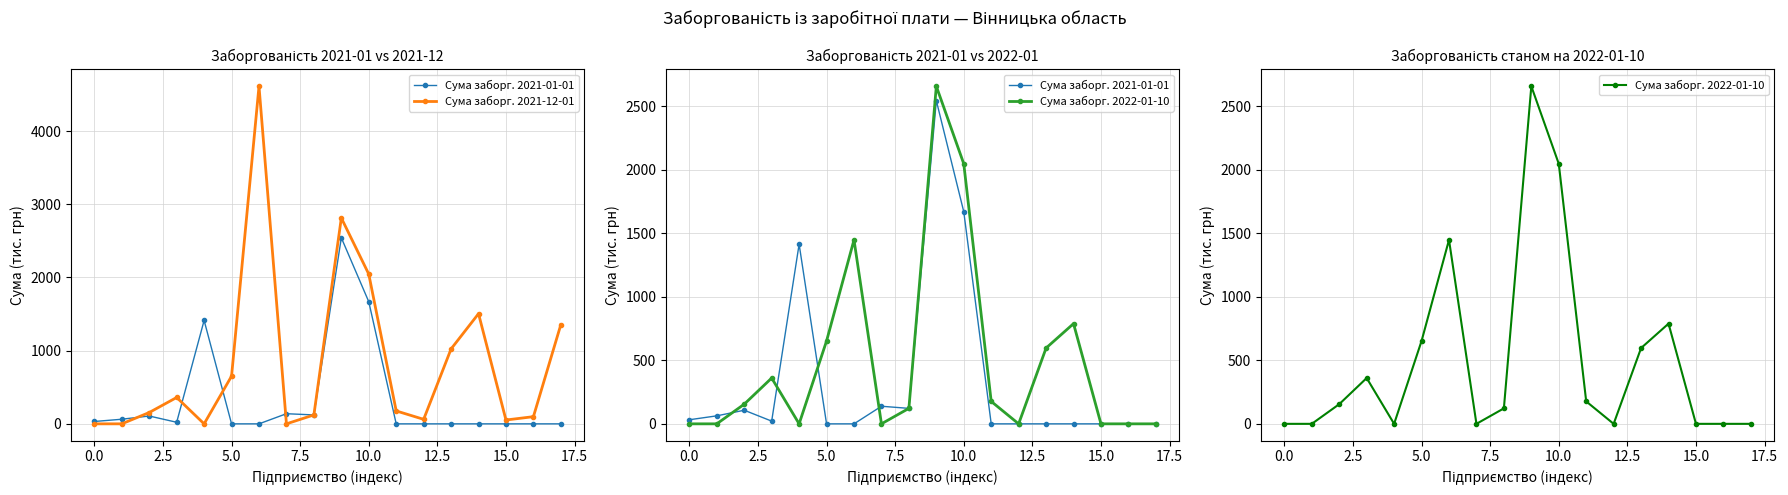

What is the value of the Сума заборг. 2021-12-01 point at the 4th from the left?

360.3